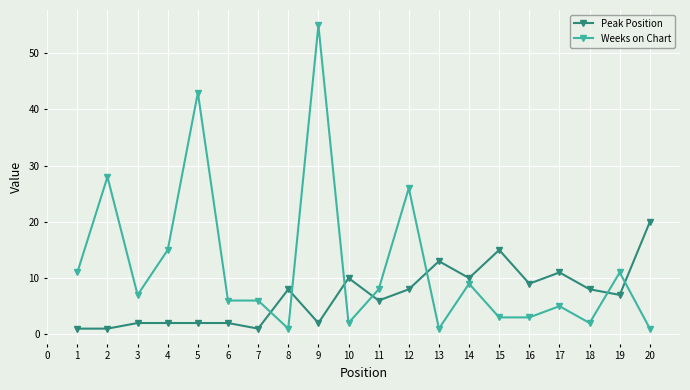

True or false: Peak Position has more than 2 points higher than both neighbors.

True